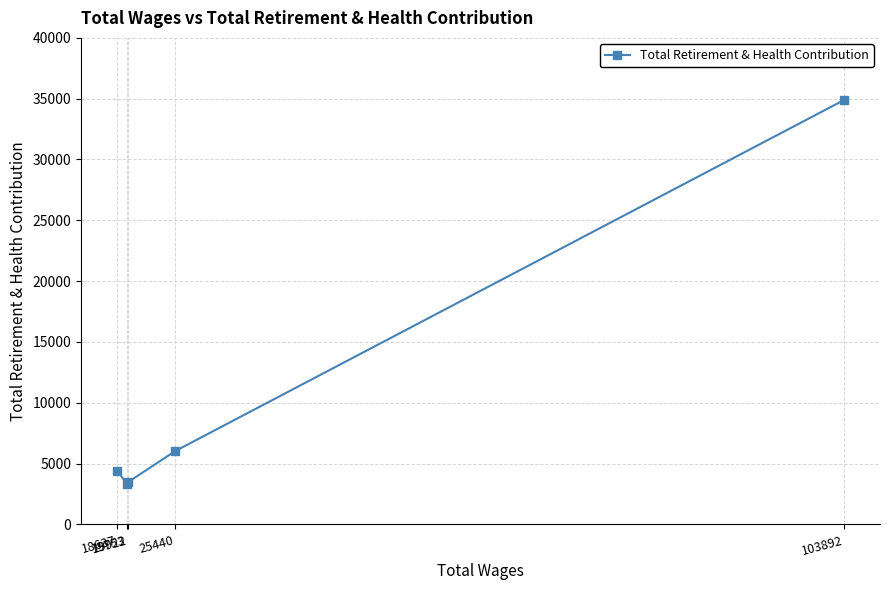

What is the maximum value shown in the chart?

34876